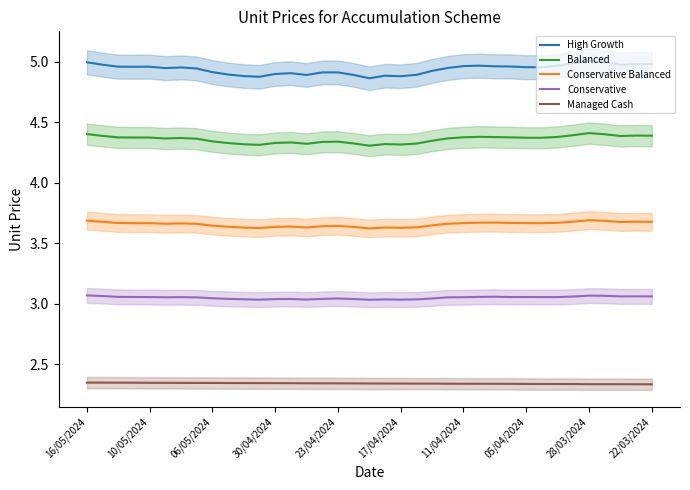

Between 23 and 25, which series saw the biggest shift?

High Growth